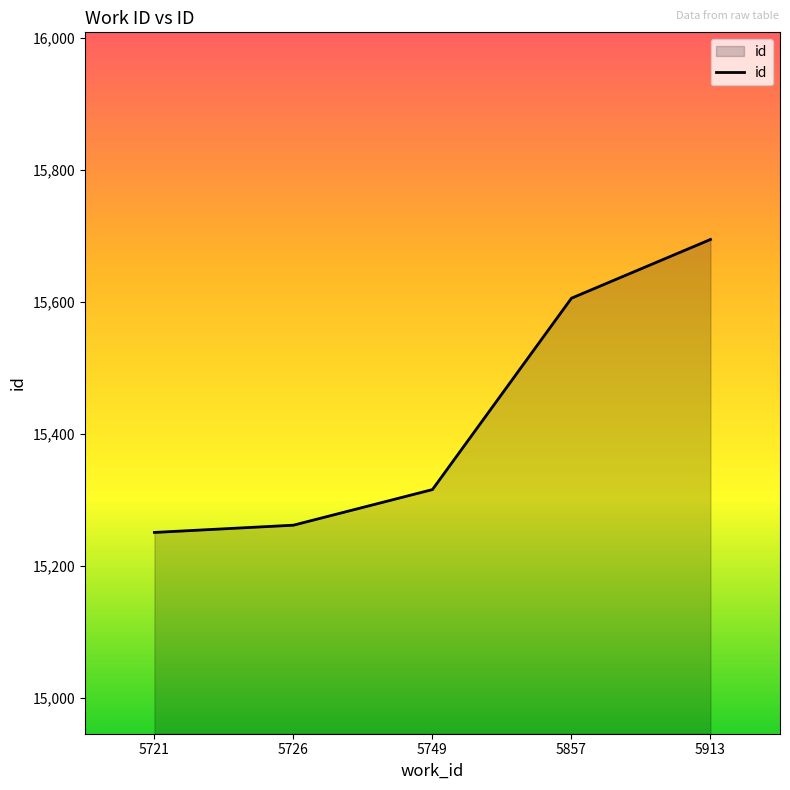

How many categories are shown in the chart?

5